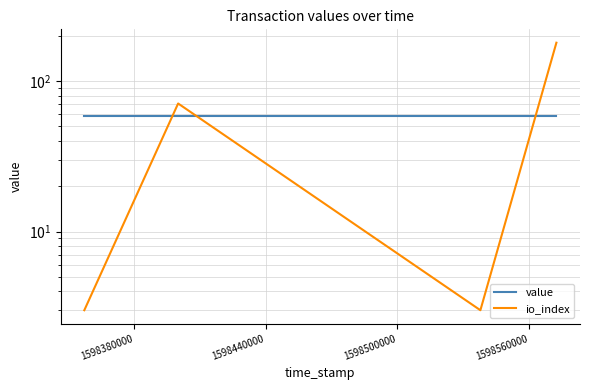

What is the highest value of the io_index series?

180.0